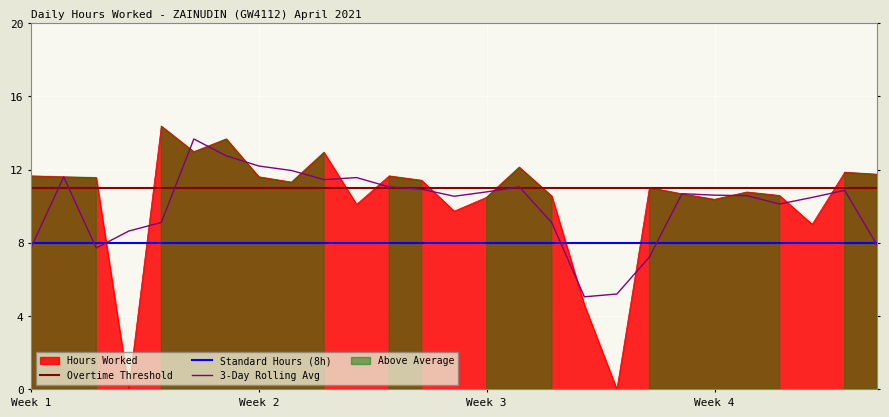

How many lines are shown in the chart?

3